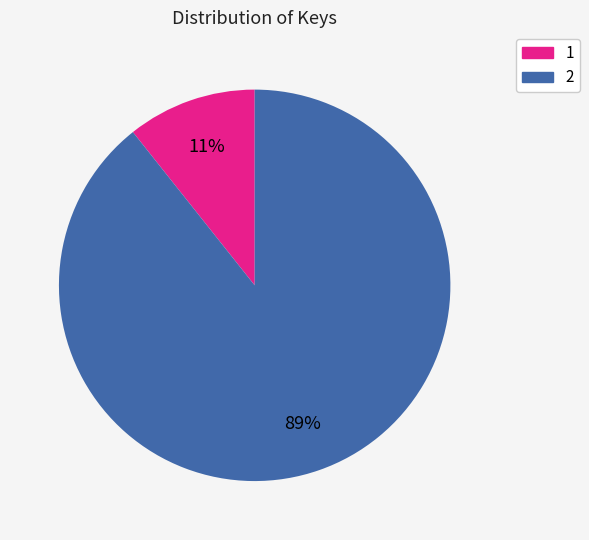

Is there a majority slice in this chart?

Yes